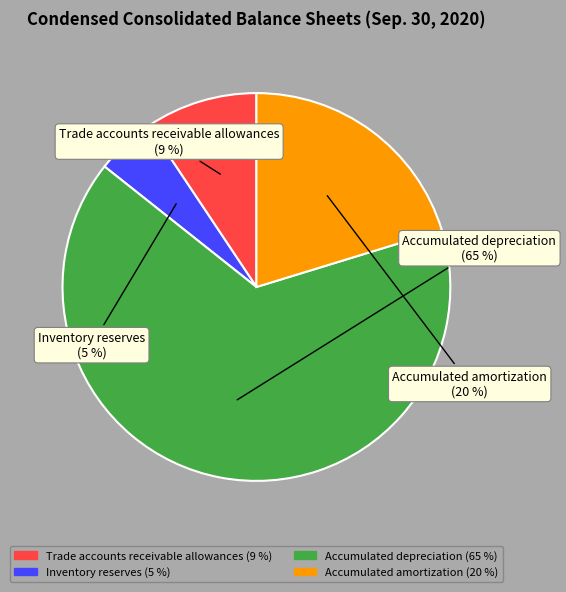

To the nearest percent, what portion does Accumulated amortization represent?

20%